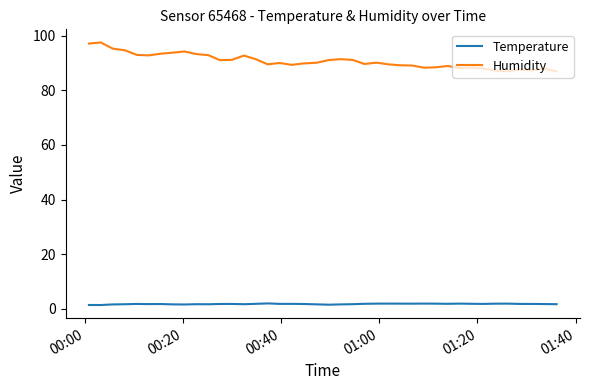

What is the difference between the maximum and minimum values in the Humidity series?

10.6